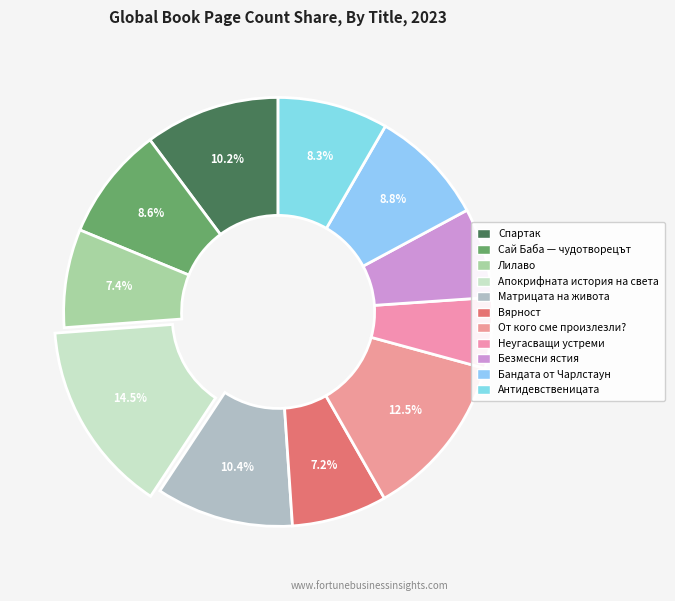

Count the number of slices in the pie.

11